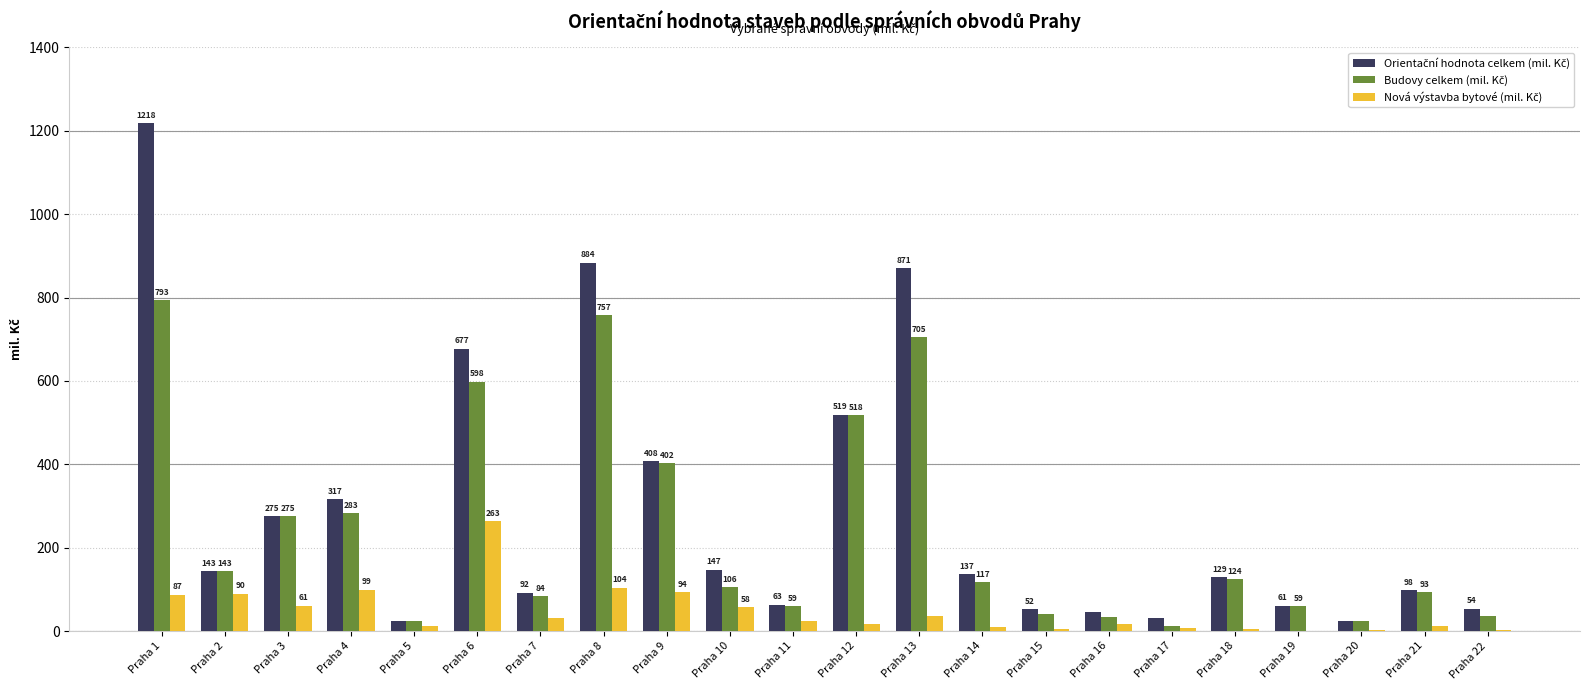

At which category does the chart reach its peak across all series?

Praha 1